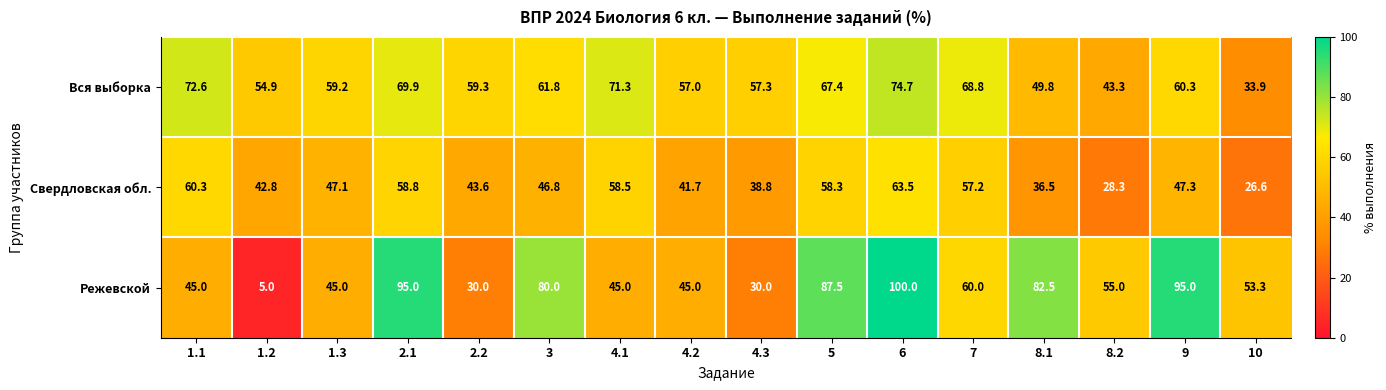

Which category has the lowest value across all series?

1.2